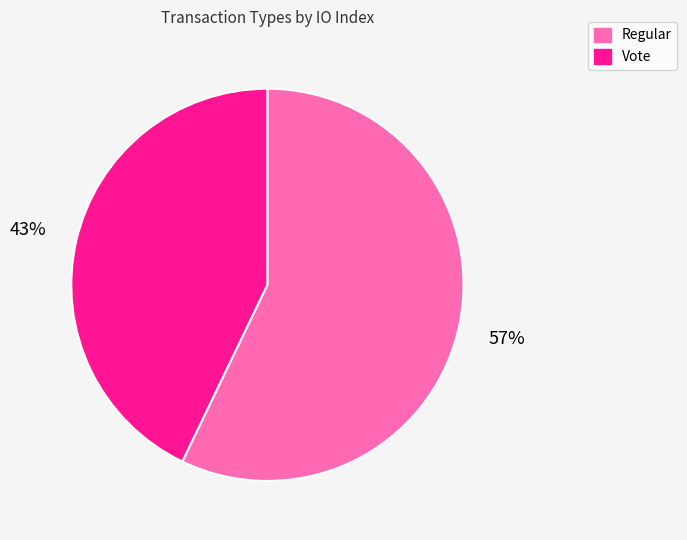

To the nearest percent, what is the average slice percentage?

50%